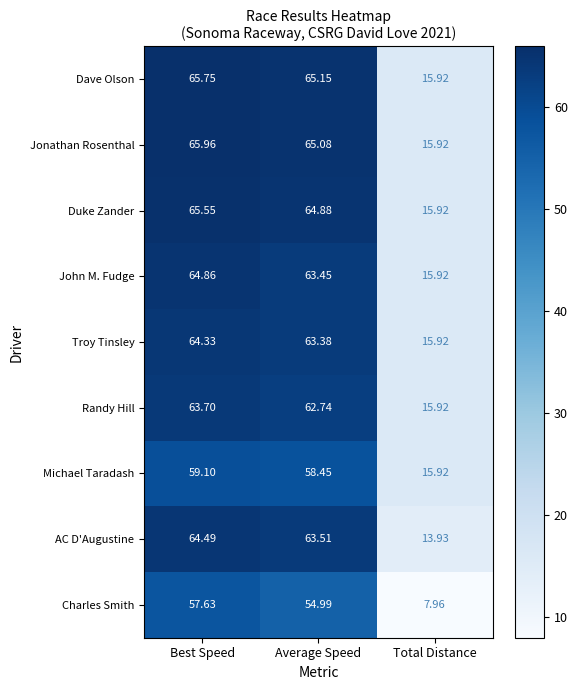

Which category has the lowest value in the AC D'Augustine series?

Total Distance